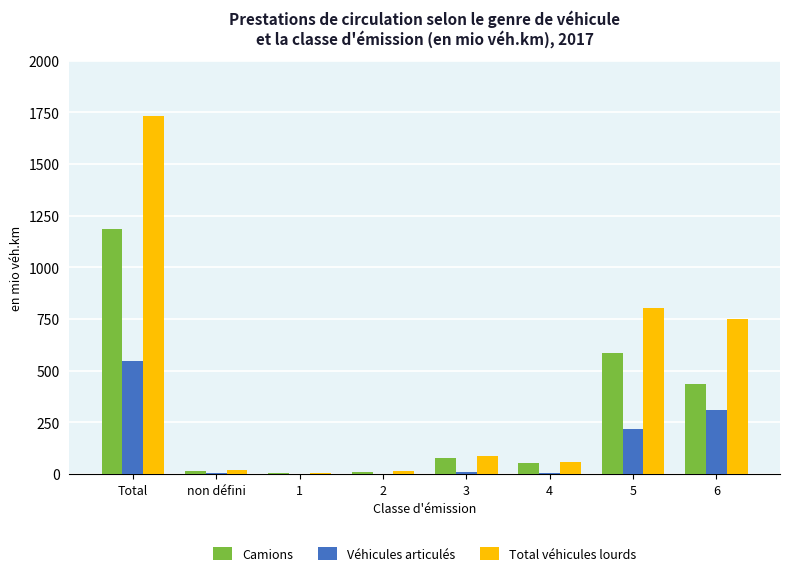

What are all the series names shown in the legend?

Camions, Véhicules articulés, Total véhicules lourds